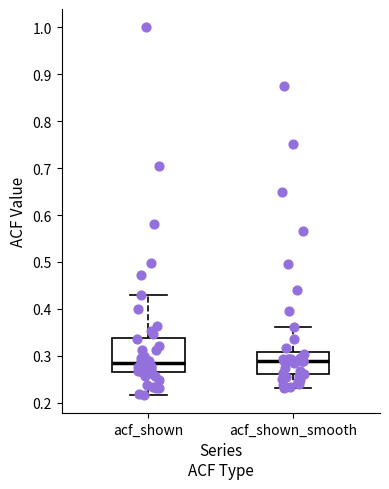

Which box is the tallest, from its lower edge to its upper edge?

acf_shown